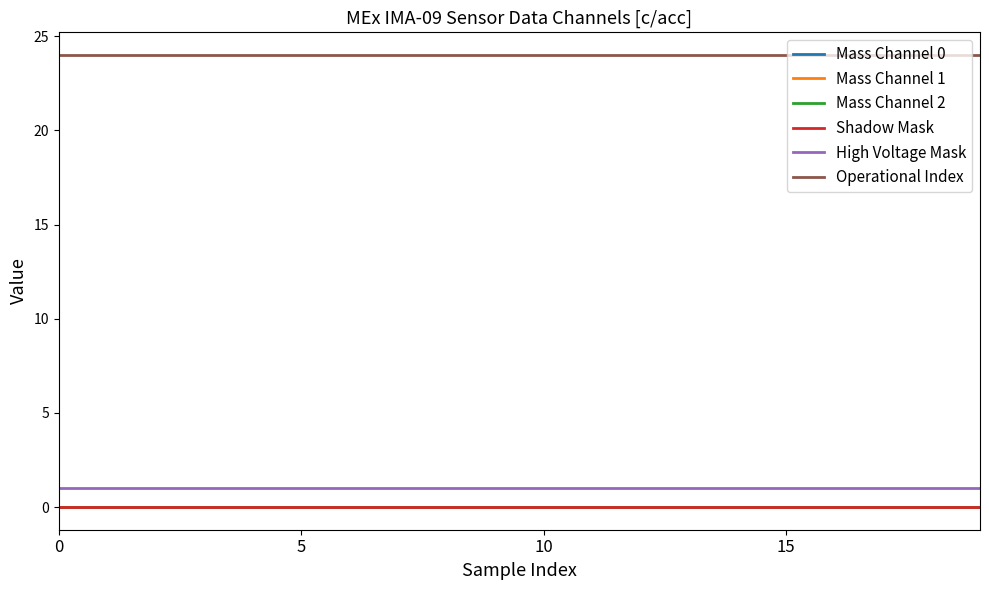

Does the chart display data point markers on the line(s)?

No